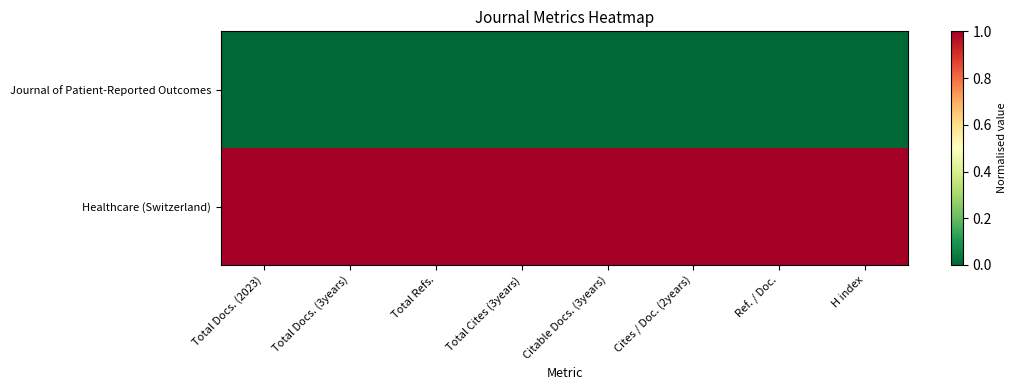

How many series are shown in this chart?

2